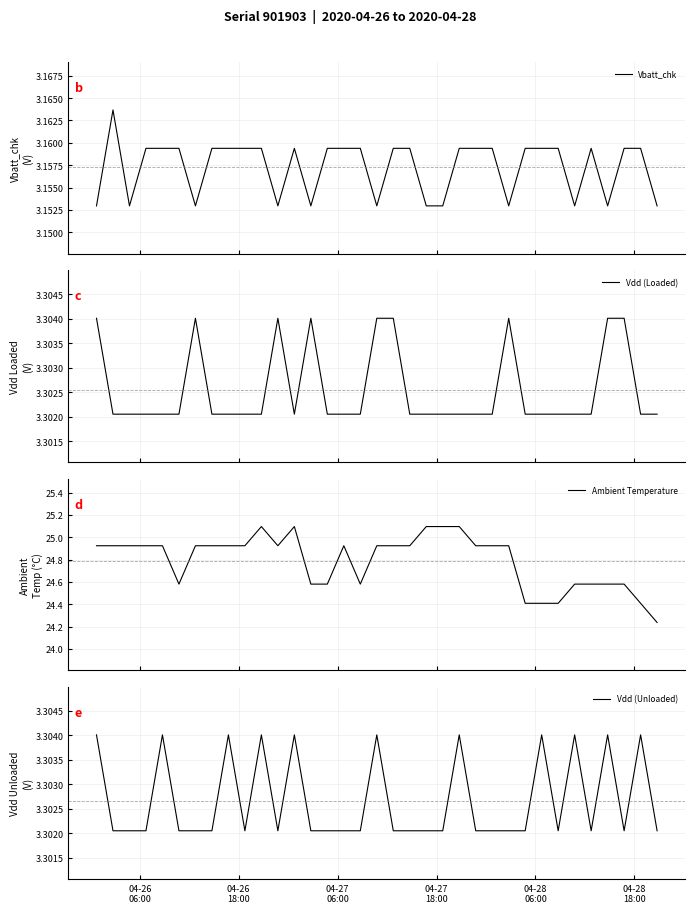

True or false: Vbatt_chk and Vdd (Loaded) cross at least once.

False